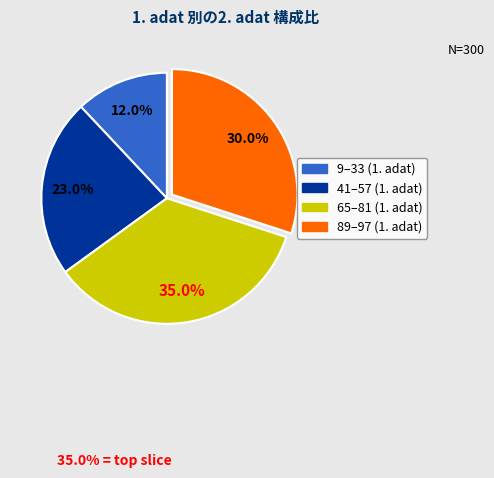

Is there any slice that represents more than half of the pie?

No